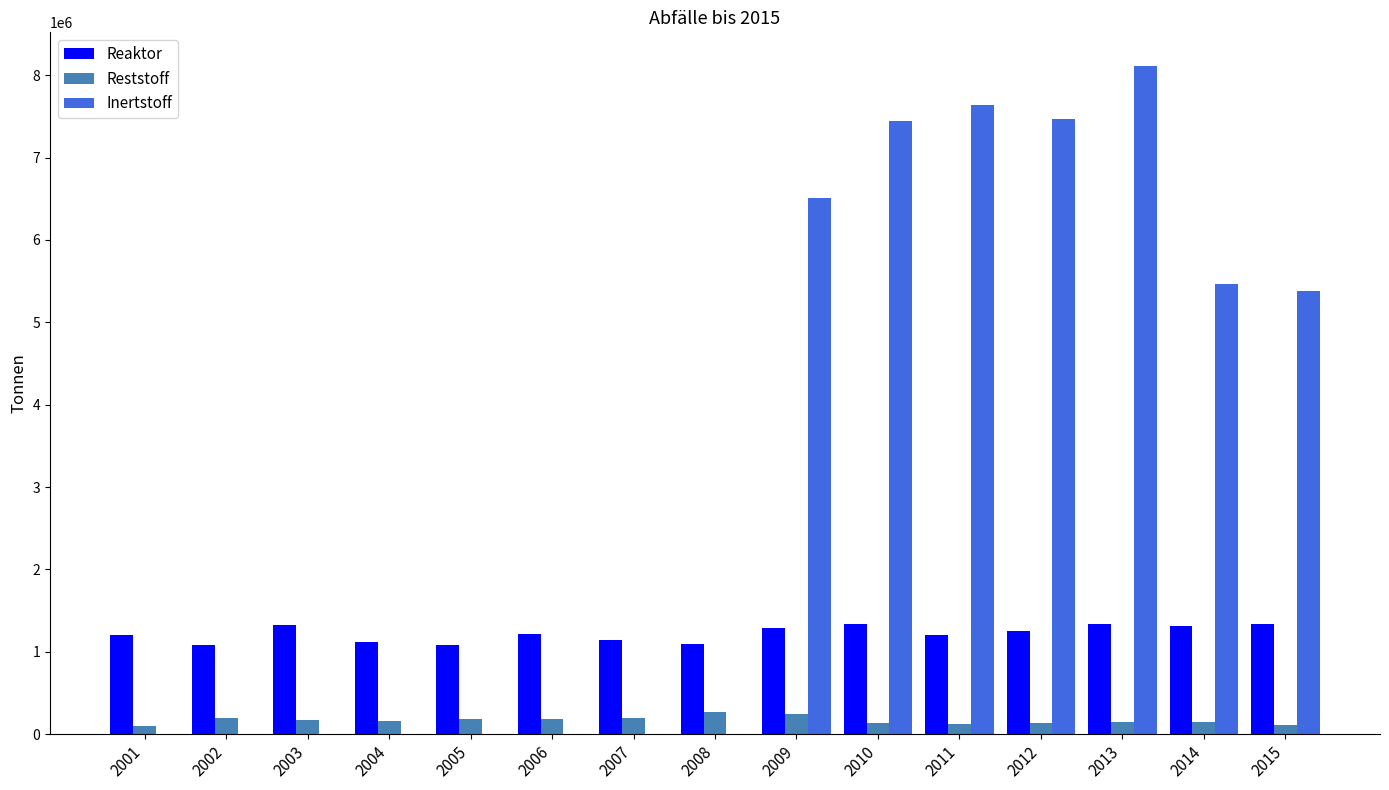

Which series has the largest total across all categories?

Inertstoff